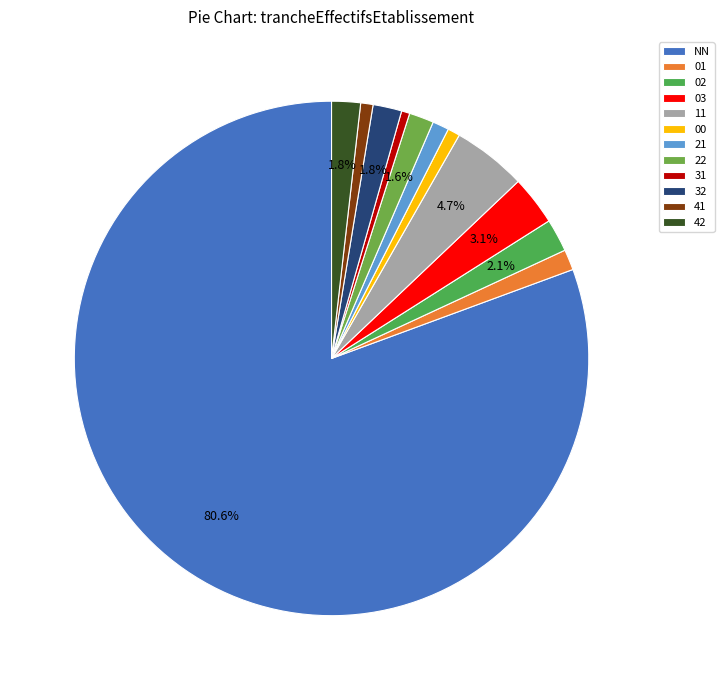

Rank the categories by value from lowest to highest.

31, 00, 41, 21, 01, 22, 32, 42, 02, 03, 11, NN